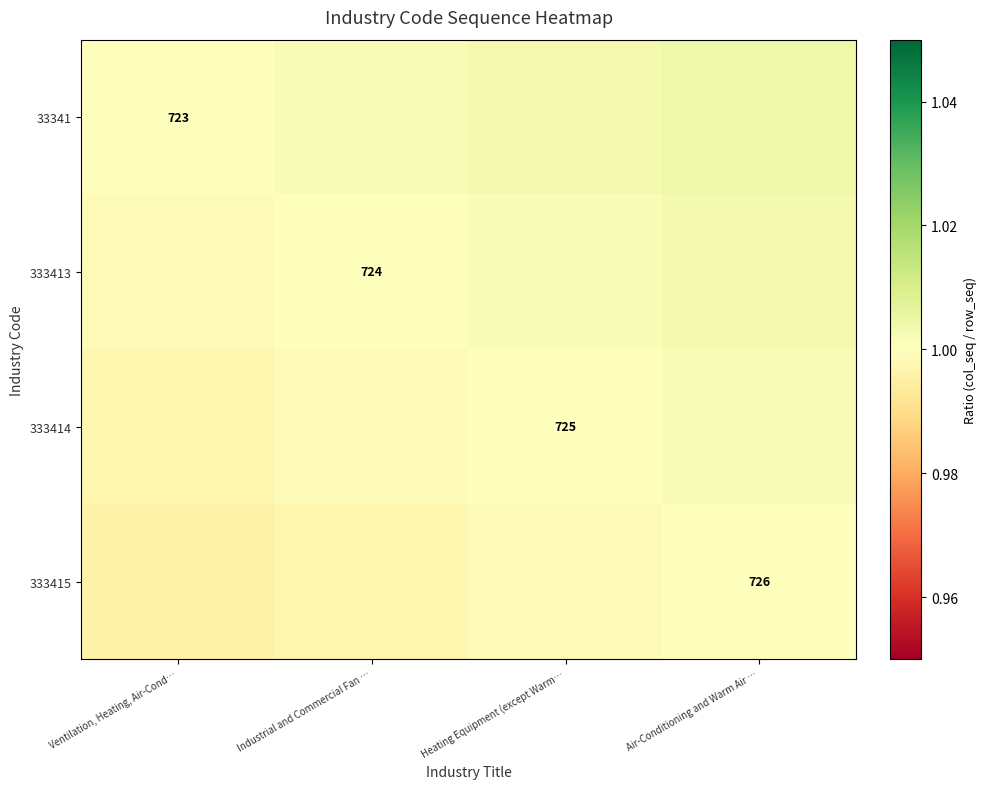

What is the smallest value displayed?

1.0